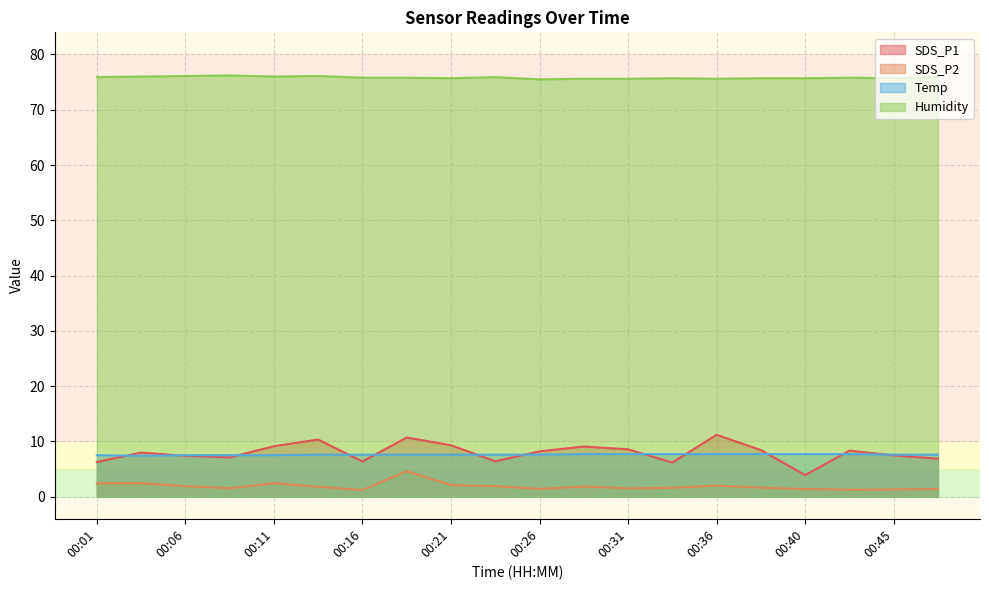

Is it true that SDS_P1 equals 6.4 at 00:16?

True